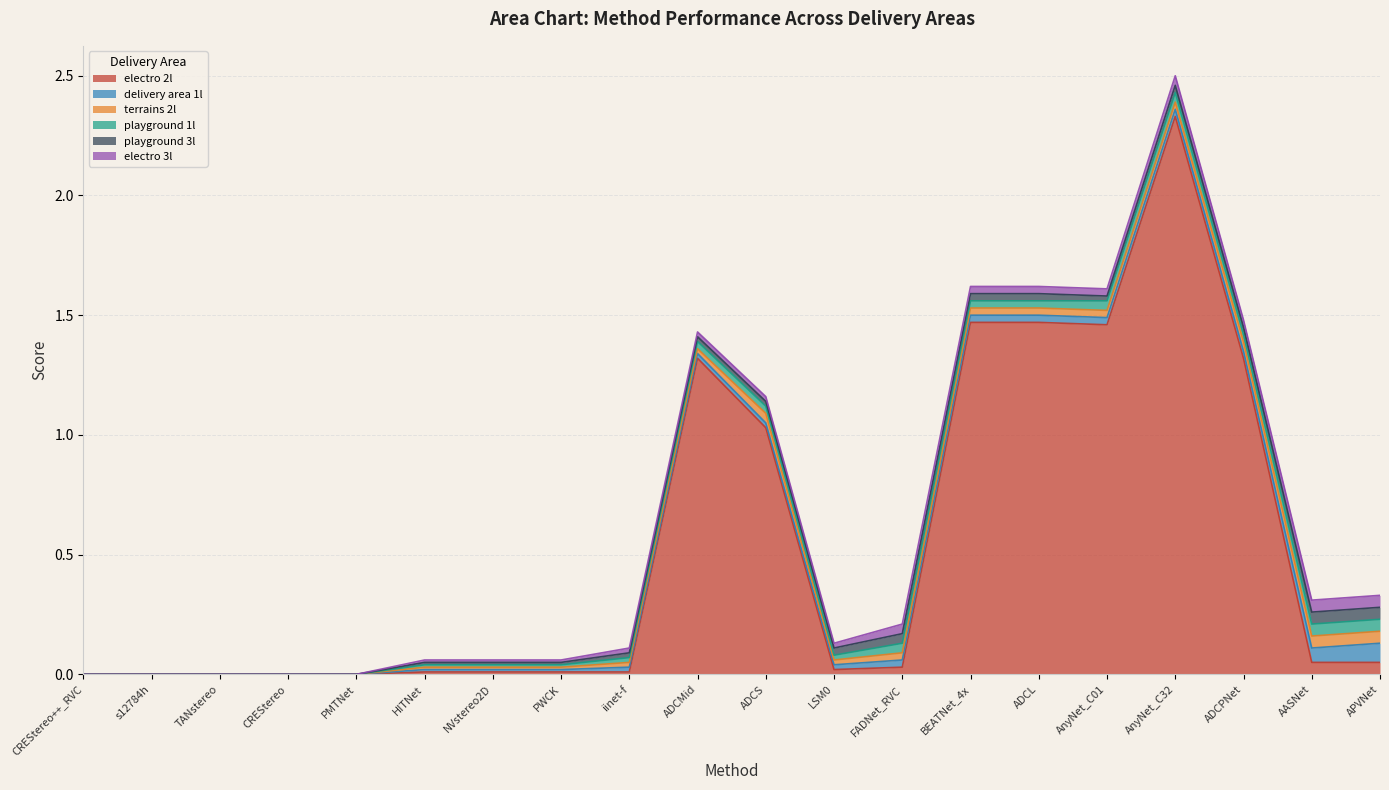

What is the label of the 3rd point from the right?

ADCPNet